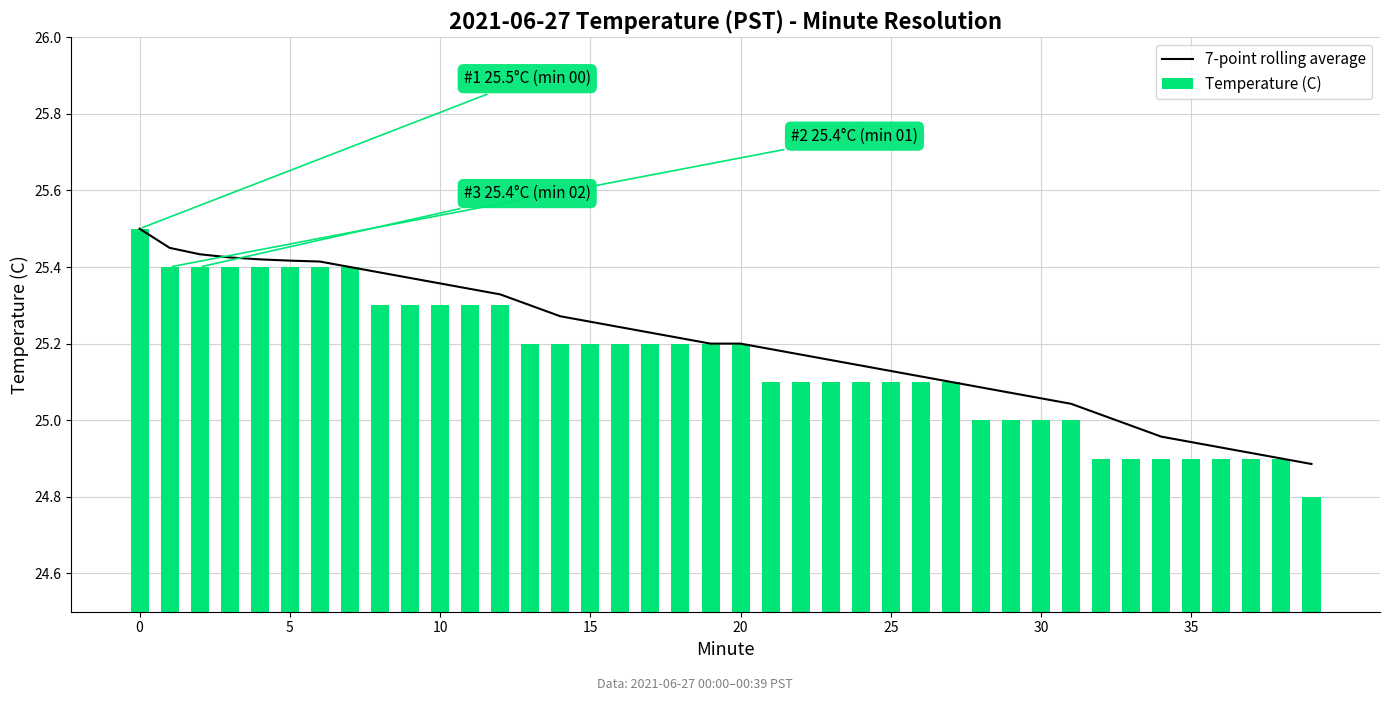

What value does the 7-point rolling average series have at 0?

25.5